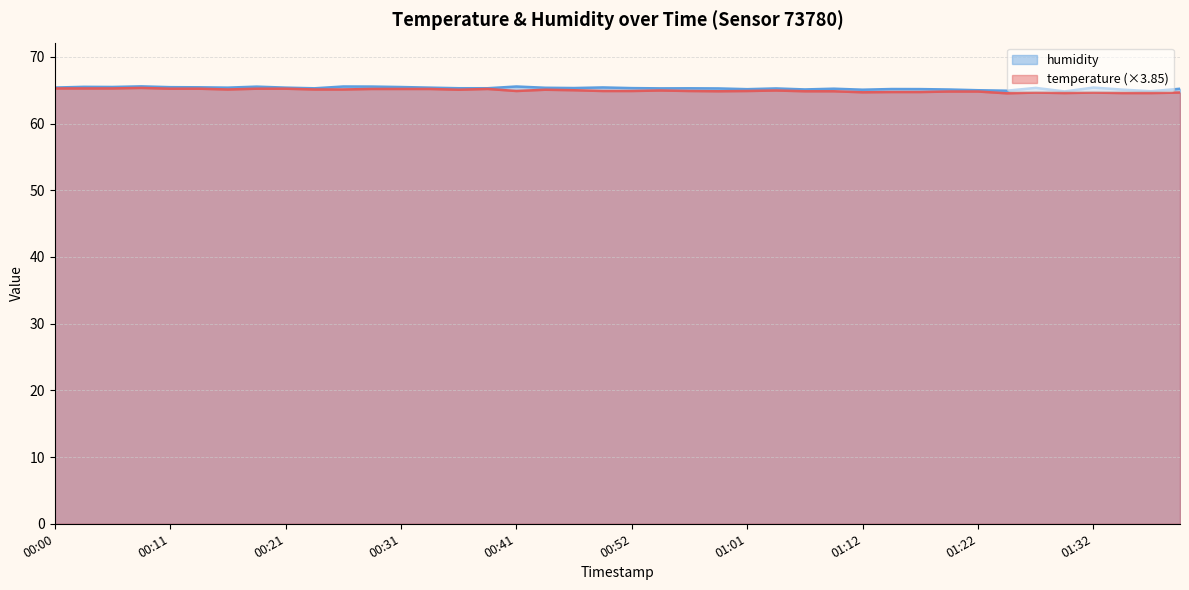

True or false: temperature and humidity intersect in this chart.

False